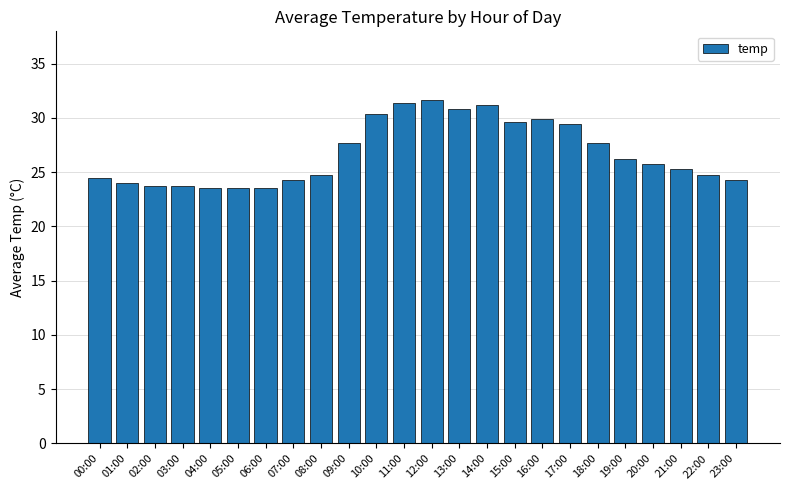

How many data points are above 25?

13